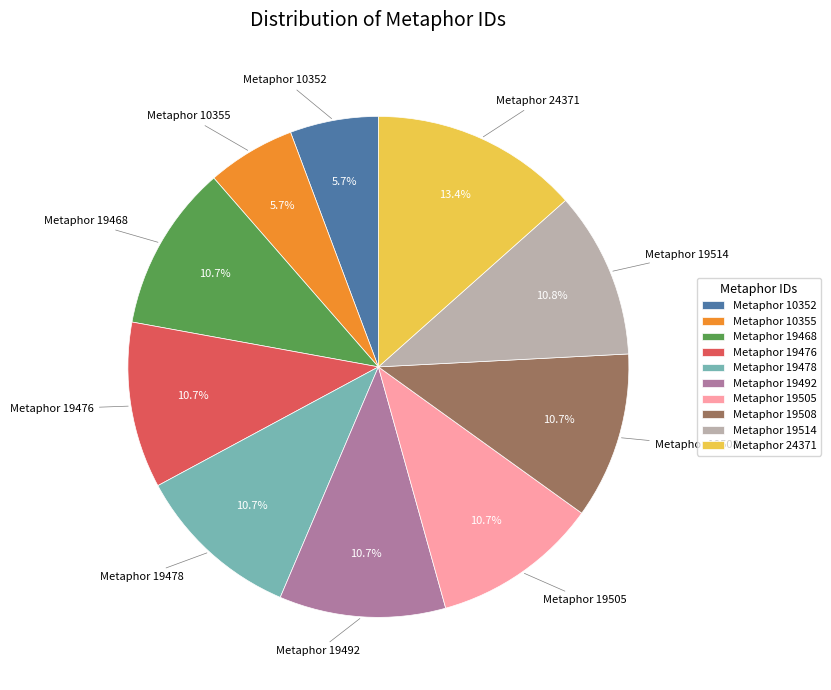

Does Metaphor 19468 represent more than half of the total?

No